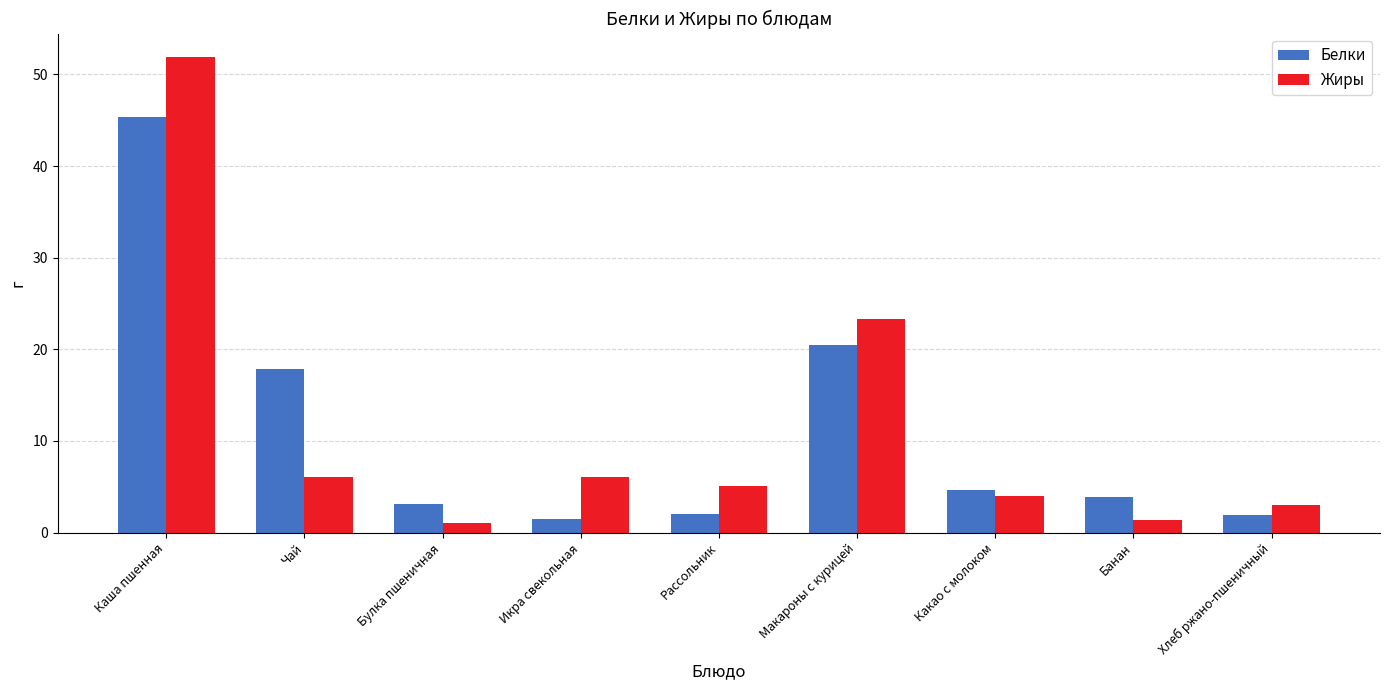

What is the total value across all series at Какао с молоком?

8.6